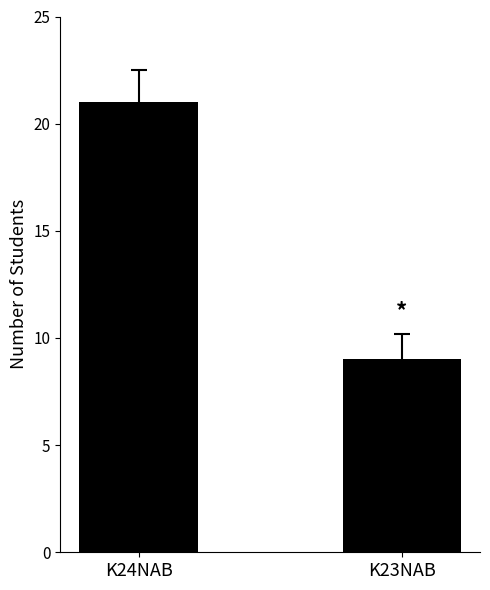

How many data points does each series have?

2